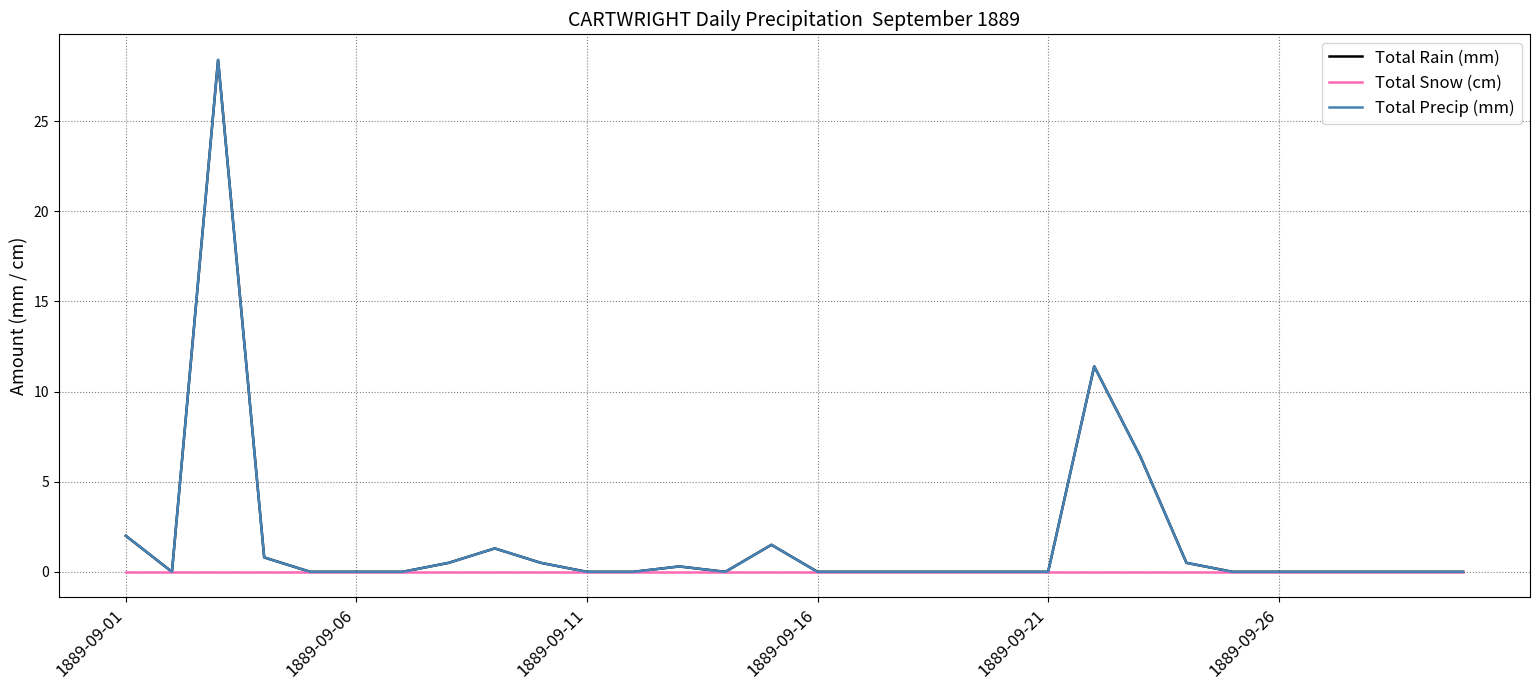

True or false: Total Rain (mm) and Total Snow (cm) cross at least once.

False